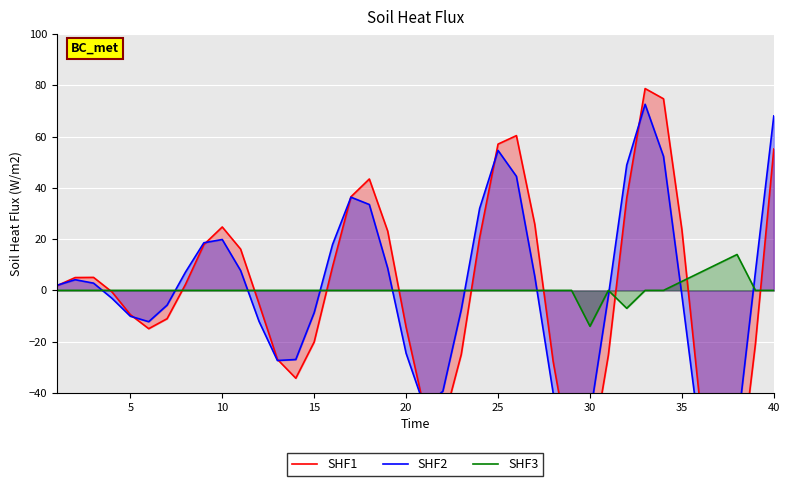

True or false: SHF2 has a value of -2.6 at 25.

False